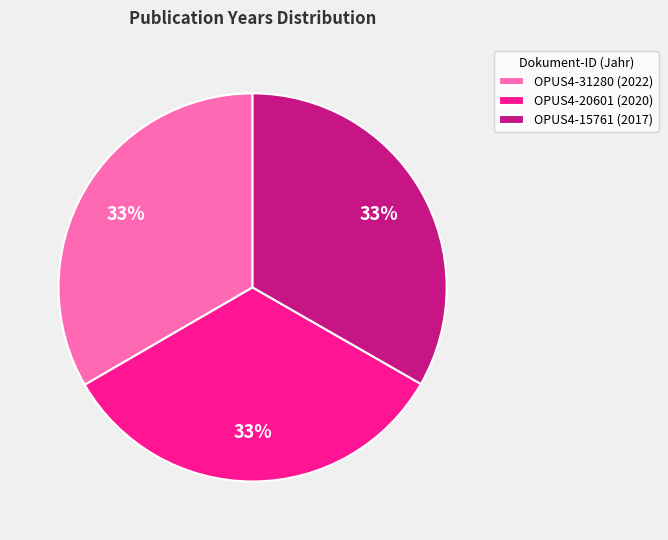

Count the number of slices in the pie.

3